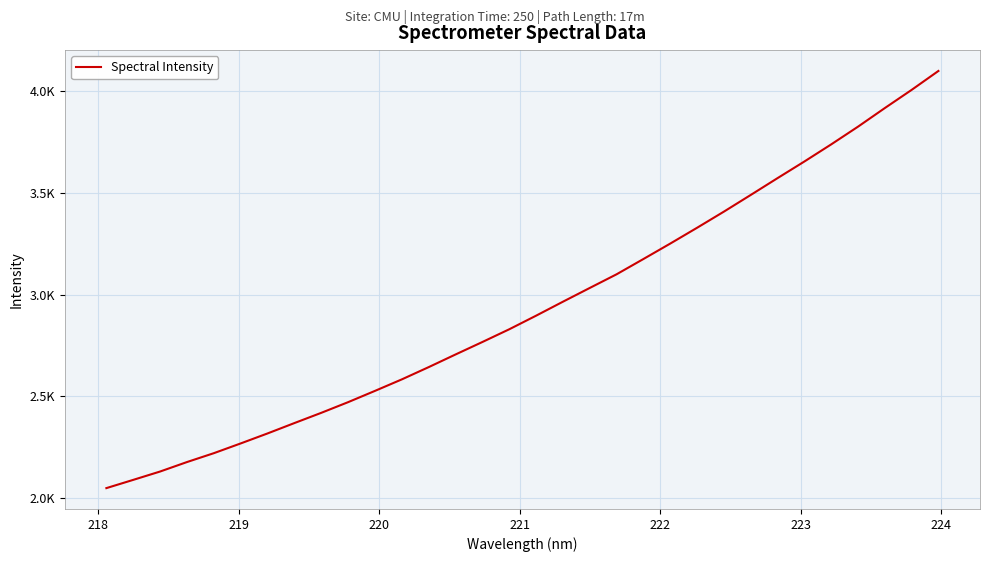

What is the value of the 21st point from the left?

3175.2